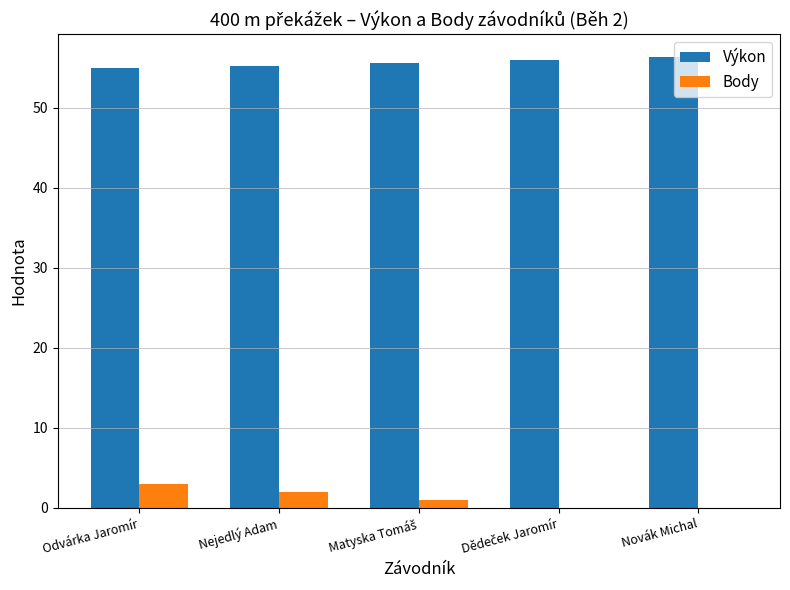

The Body series shows 0.0 at Novák Michal. True or false?

True